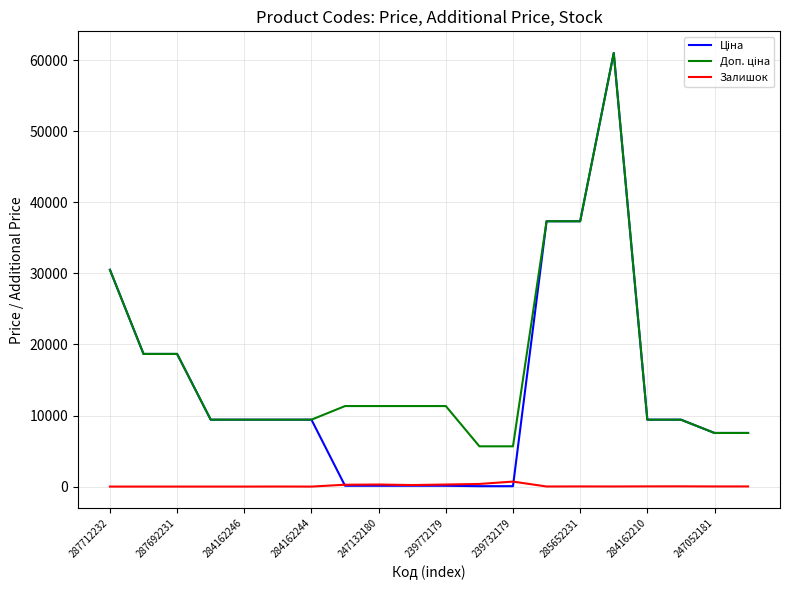

What is the maximum value shown in the chart?

61024.7